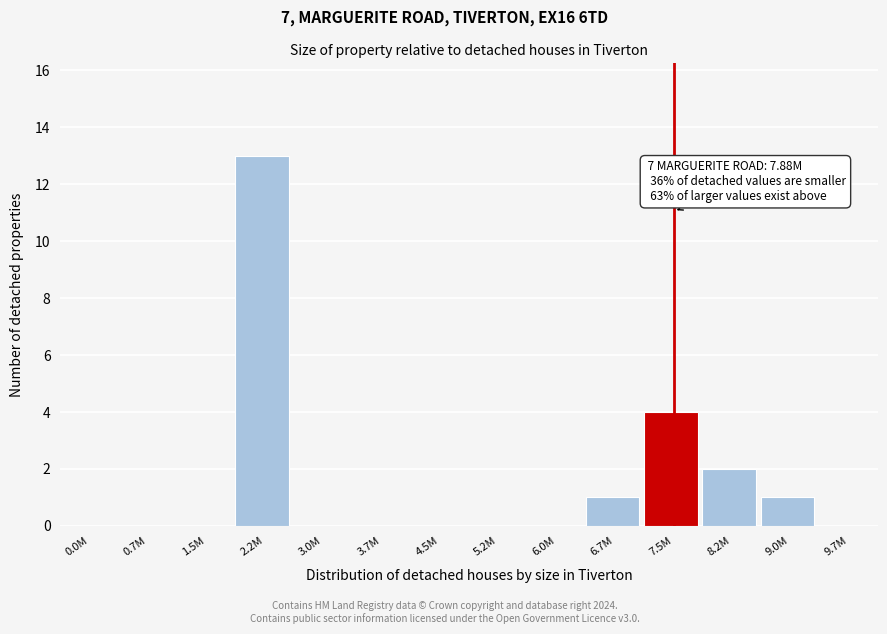

Reading left to right, transcribe all the data shown in this chart.

0.0M=0	0.7M=0	1.5M=0	2.2M=13	3.0M=0	3.7M=0	4.5M=0	5.2M=0	6.0M=0	6.7M=1	7.5M=4	8.2M=2	9.0M=1	9.7M=0